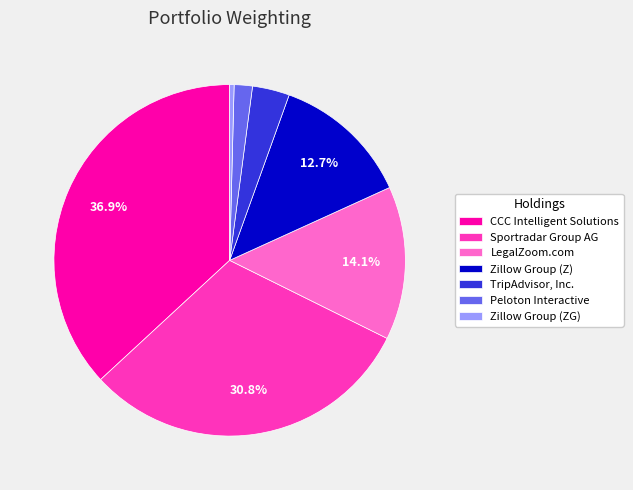

How many segments does this pie chart have?

7